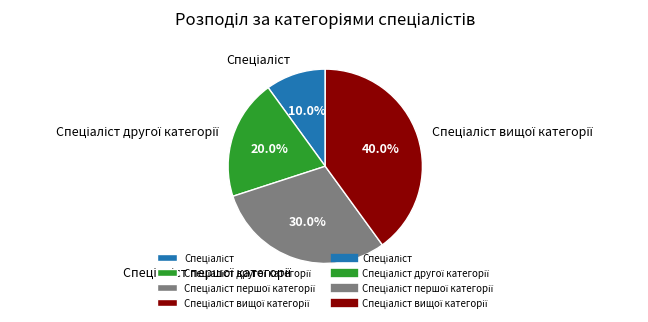

Is there a majority slice in this chart?

No